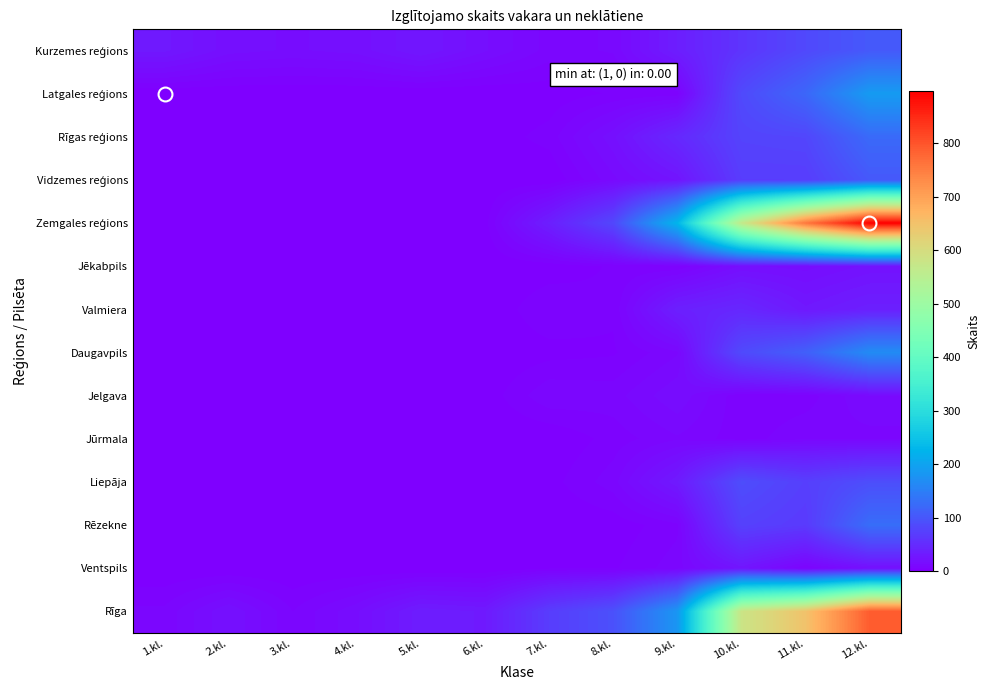

At 1.kl., list the series in order from largest to smallest.

Kurzemes reģions, Rīga, Latgales reģions, Rīgas reģions, Vidzemes reģions, Zemgales reģions, Jēkabpils, Valmiera, Daugavpils, Jelgava, Jūrmala, Liepāja, Rēzekne, Ventspils